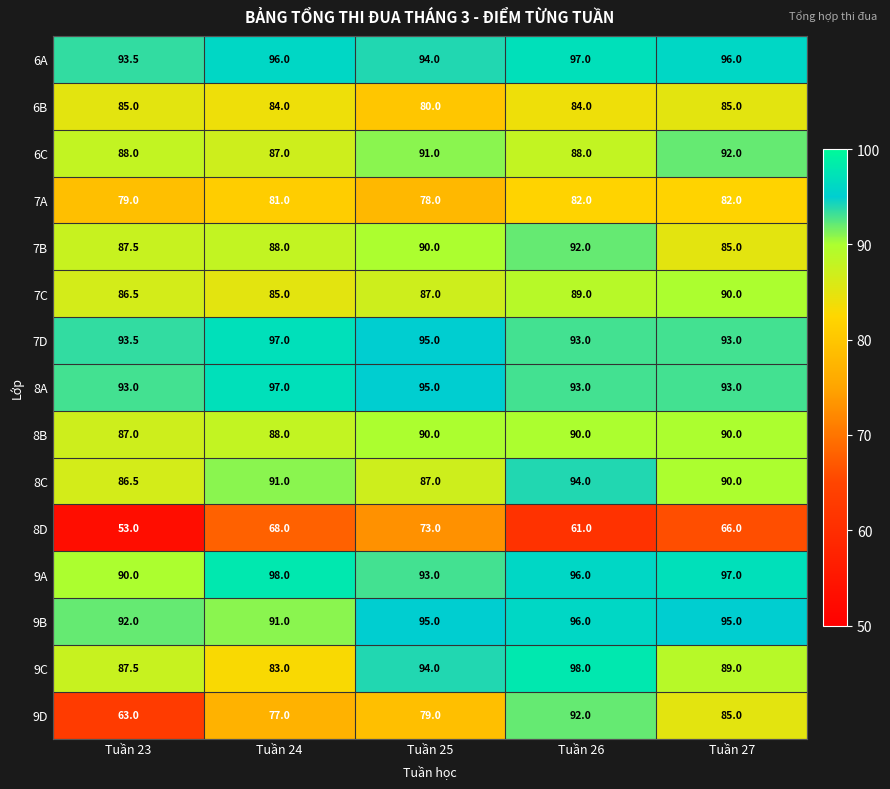

What is the difference between the highest and lowest values at Tuần 27?

31.0